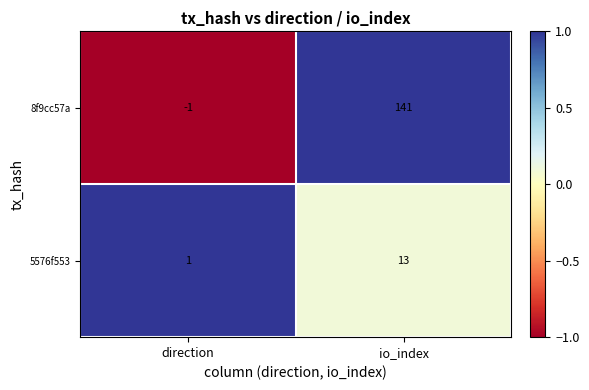

At which label is 8f9cc57a closest to 70?

direction